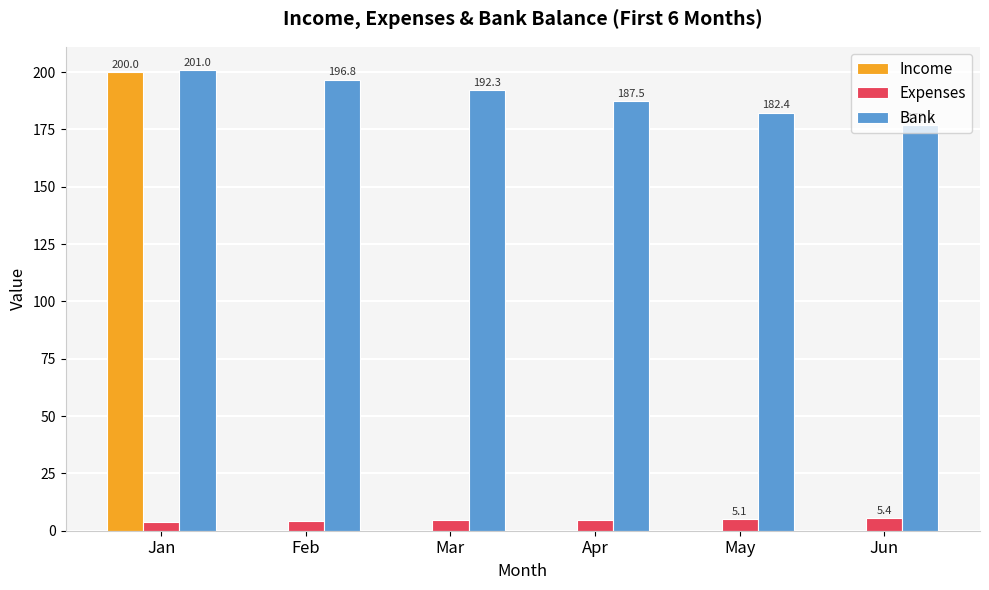

What is the greatest value displayed?

201.0